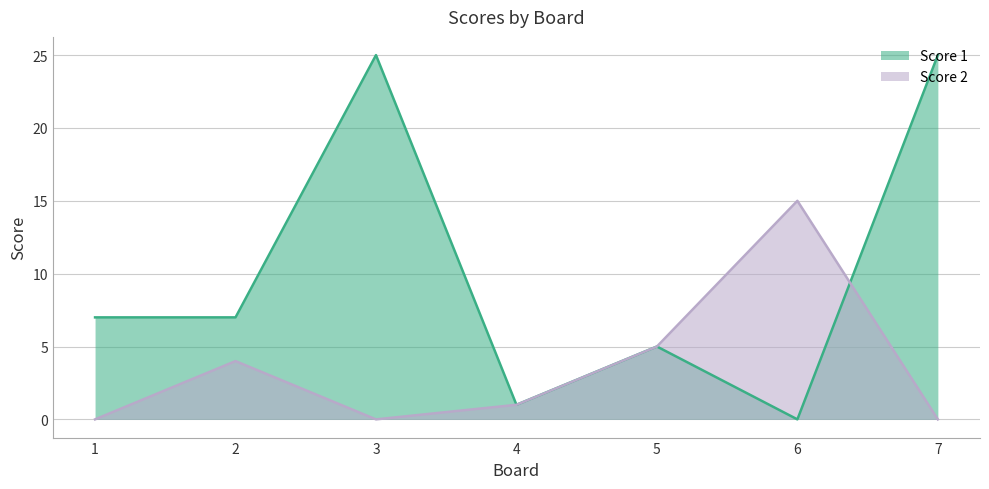

At how many categories does at least one series exceed 16?

2